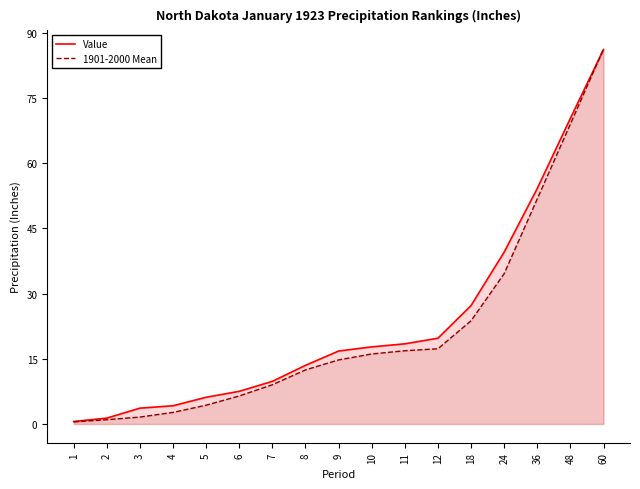

Reading left to right, what are all the values shown in this chart?

Value: 1=0.6	2=1.4	3=3.6	4=4.2	5=6.2	6=7.5	7=9.8	8=13.5	9=16.8	10=17.7	11=18.4	12=19.7	18=27.2	24=39.5	36=54.2	48=70.3	60=86.2
1901-2000 Mean: 1=0.5	2=1.0	3=1.6	4=2.7	5=4.3	6=6.5	7=9.0	8=12.4	9=14.7	10=16.1	11=16.9	12=17.3	18=23.8	24=34.6	36=51.8	48=69.0	60=86.3